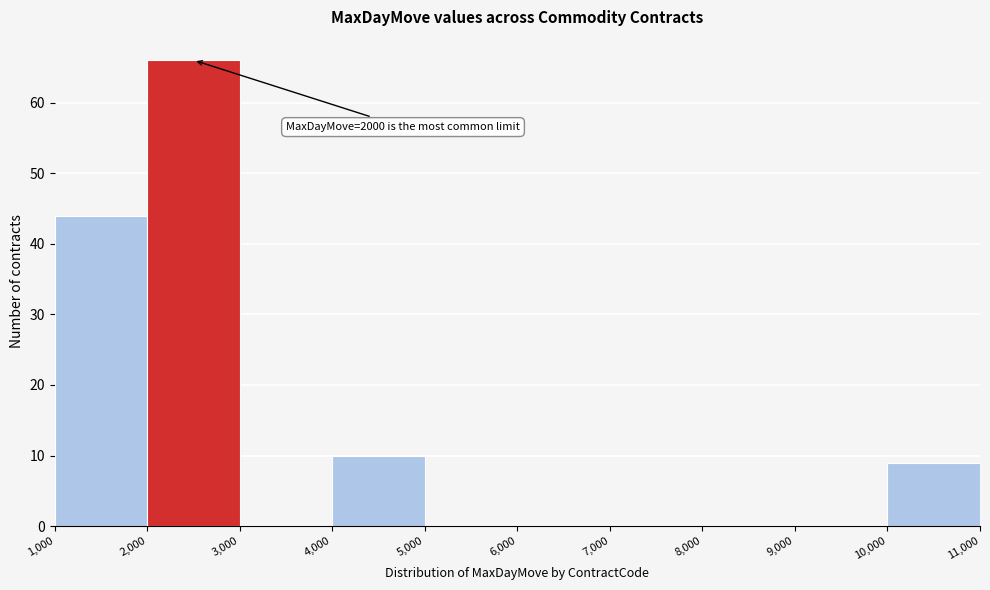

Over which range of the x-axis is the bar tallest?

2,000 to 3,000